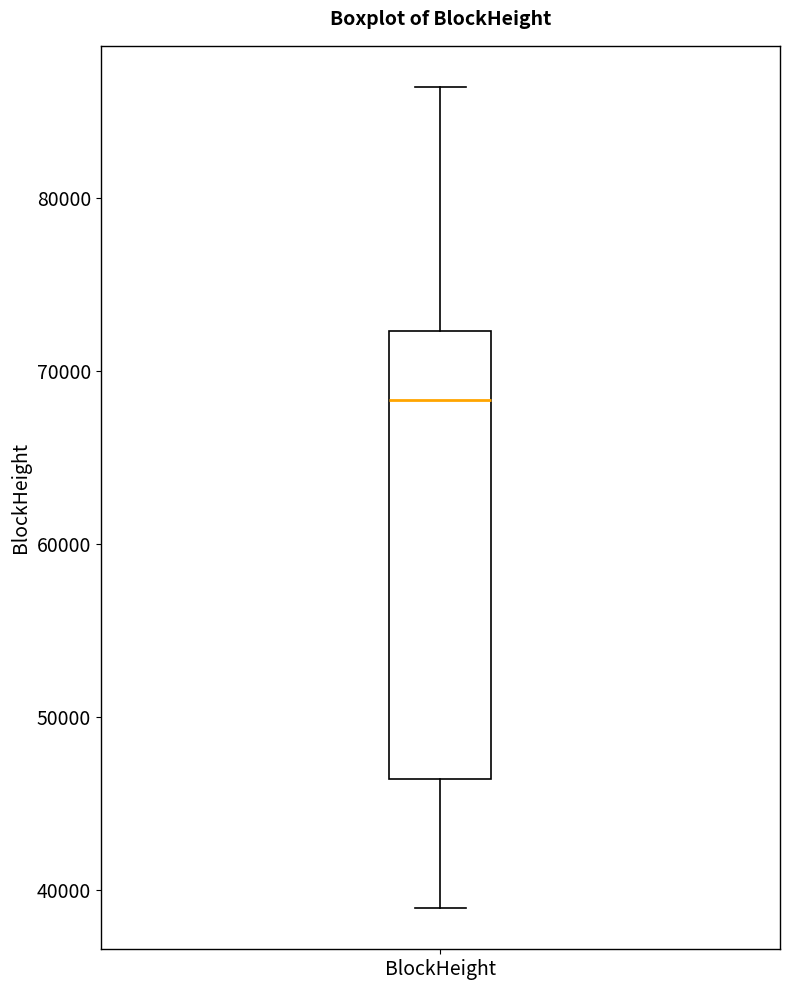

Where does the lower whisker of the box for BlockHeight end on the y-axis? The values are not printed on the chart, so give them approximately, as read against the axis.

39000